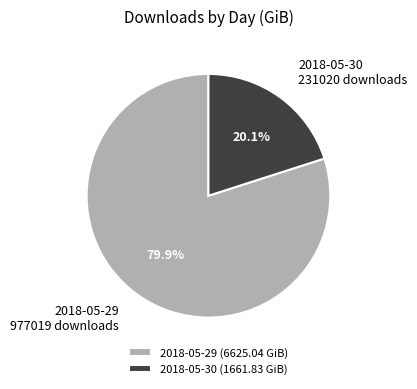

What is the total percentage of 2018-05-30 and 2018-05-29?

100.0%